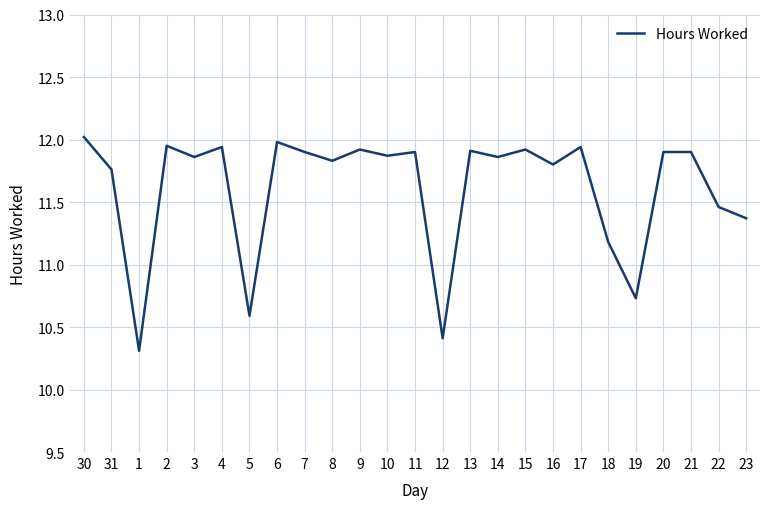

What is the ratio of the value at 8 to the value at 6?

1.0